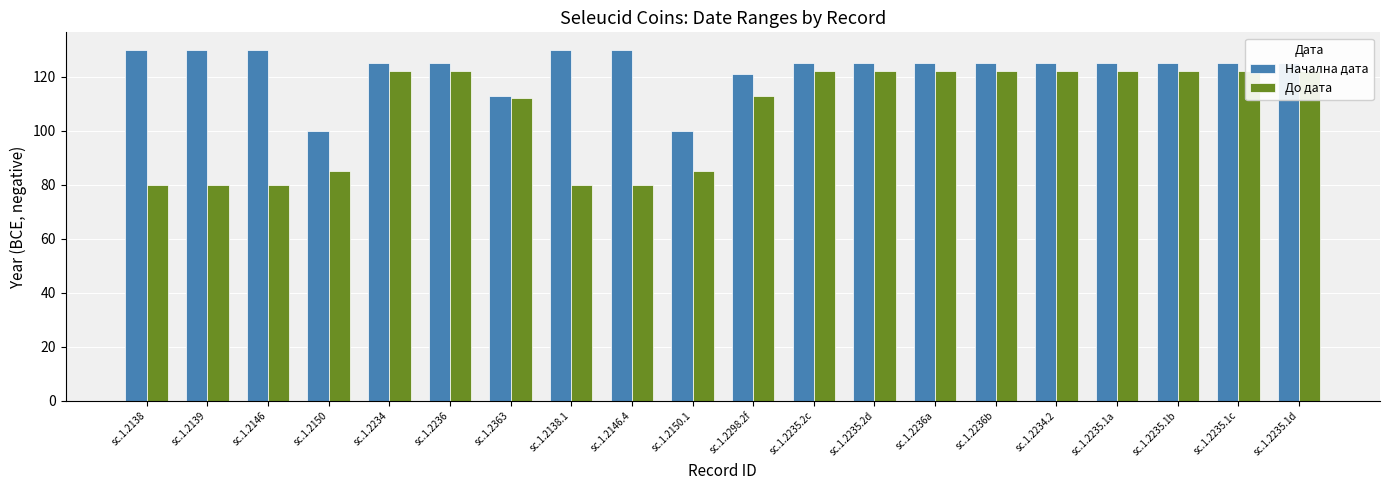

The value of До дата at sc.1.2150.1 is 85. True or false?

True